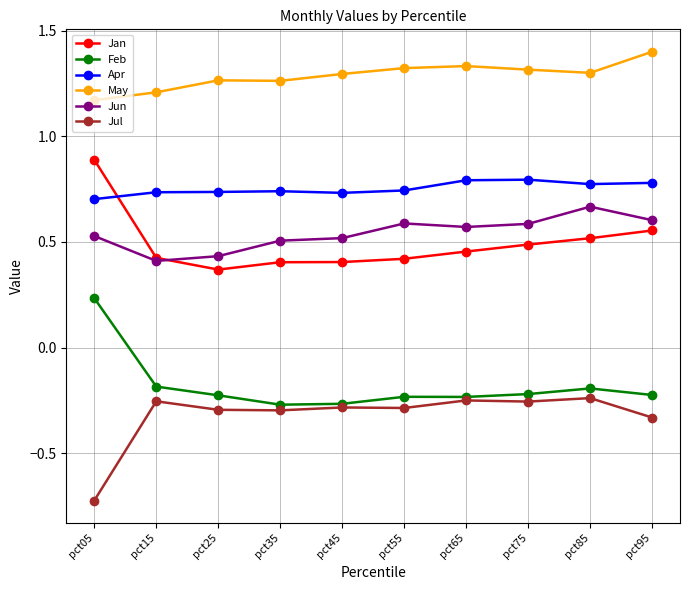

True or false: Feb and May cross at least once.

False